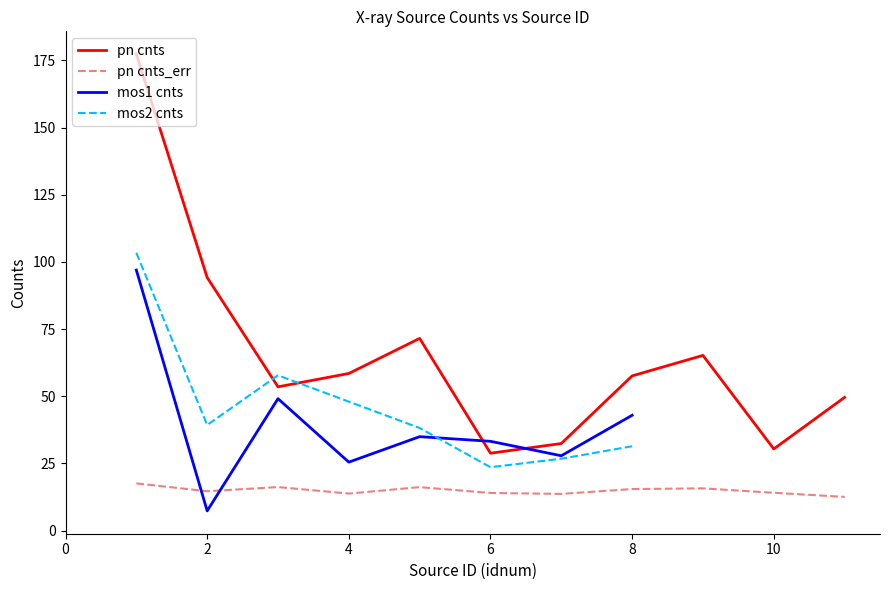

List the labels in order of pn cnts value, smallest first.

6, 10, 7, 11, 3, 8, 4, 9, 5, 2, 1